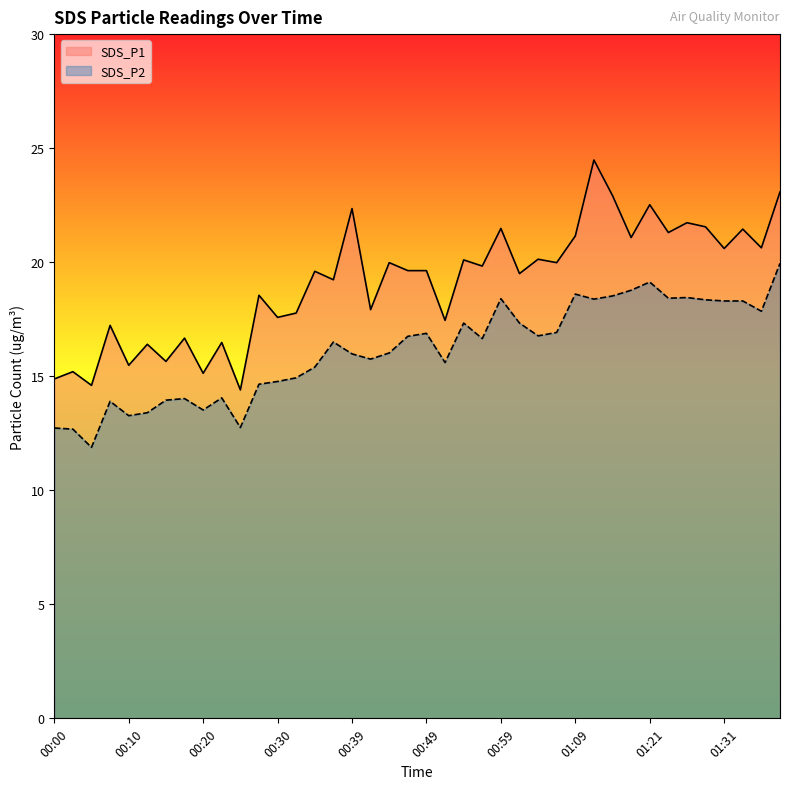

Reading left to right, list all the values displayed in this chart.

SDS_P1: 00:00=14.9	00:03=15.2	00:05=14.6	00:08=17.2	00:10=15.5	00:13=16.4	00:15=15.7	00:17=16.7	00:20=15.1	00:22=16.5	00:25=14.4	00:27=18.6	00:30=17.6	00:32=17.8	00:34=19.6	00:37=19.2	00:39=22.4	00:42=17.9	00:44=20.0	00:47=19.6	00:49=19.6	00:51=17.4	00:54=20.1	00:56=19.8	00:59=21.5	01:01=19.5	01:04=20.1	01:06=20.0	01:09=21.1	01:14=24.5	01:16=22.9	01:19=21.1	01:21=22.5	01:23=21.3	01:26=21.7	01:28=21.6	01:31=20.6	01:33=21.4	01:36=20.6	01:38=23.1
SDS_P2: 00:00=12.7	00:03=12.7	00:05=11.9	00:08=13.9	00:10=13.3	00:13=13.4	00:15=13.9	00:17=14.0	00:20=13.5	00:22=14.1	00:25=12.8	00:27=14.7	00:30=14.8	00:32=14.9	00:34=15.4	00:37=16.5	00:39=16.0	00:42=15.8	00:44=16.0	00:47=16.8	00:49=16.9	00:51=15.6	00:54=17.3	00:56=16.6	00:59=18.4	01:01=17.3	01:04=16.8	01:06=16.9	01:09=18.6	01:14=18.4	01:16=18.5	01:19=18.8	01:21=19.1	01:23=18.4	01:26=18.4	01:28=18.4	01:31=18.3	01:33=18.3	01:36=17.9	01:38=19.9